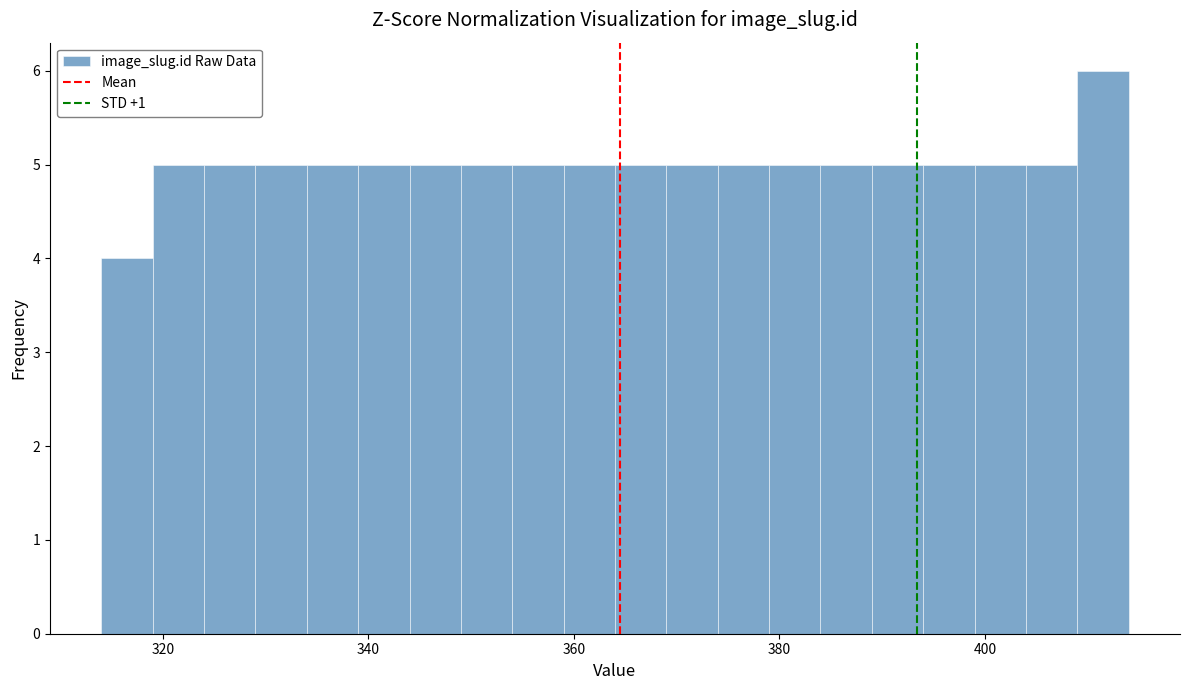

Around what value on the x-axis is the tallest bar? Give the approximate position of its centre, as read against the axis.

412